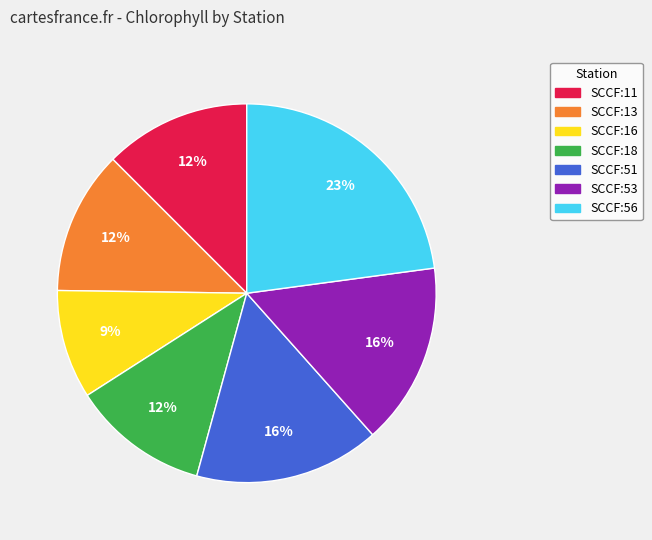

Does any single category account for the majority?

No